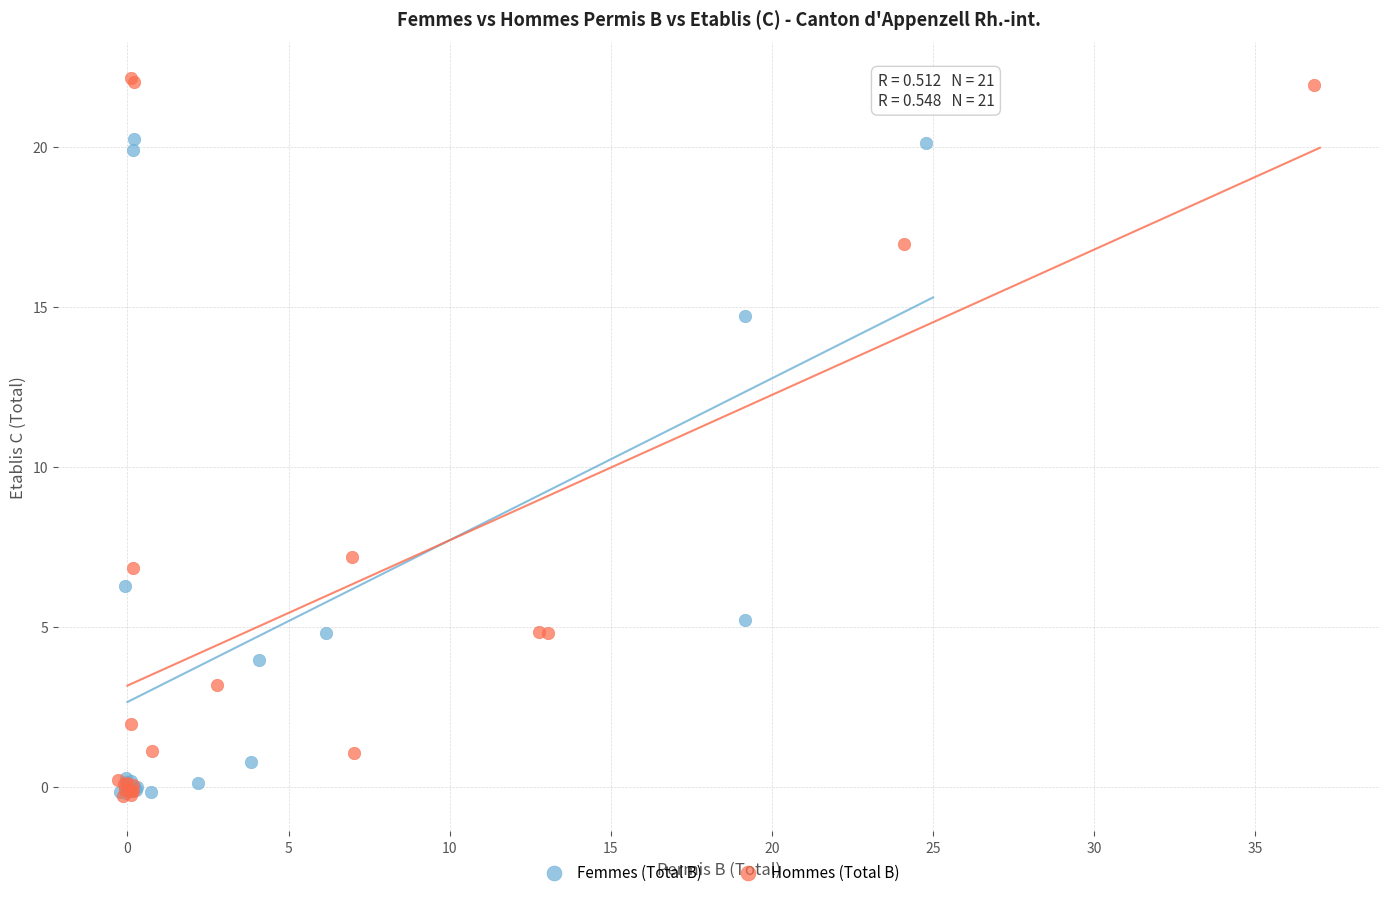

Which series has the largest Y range (max minus min)?

Hommes (Total B)